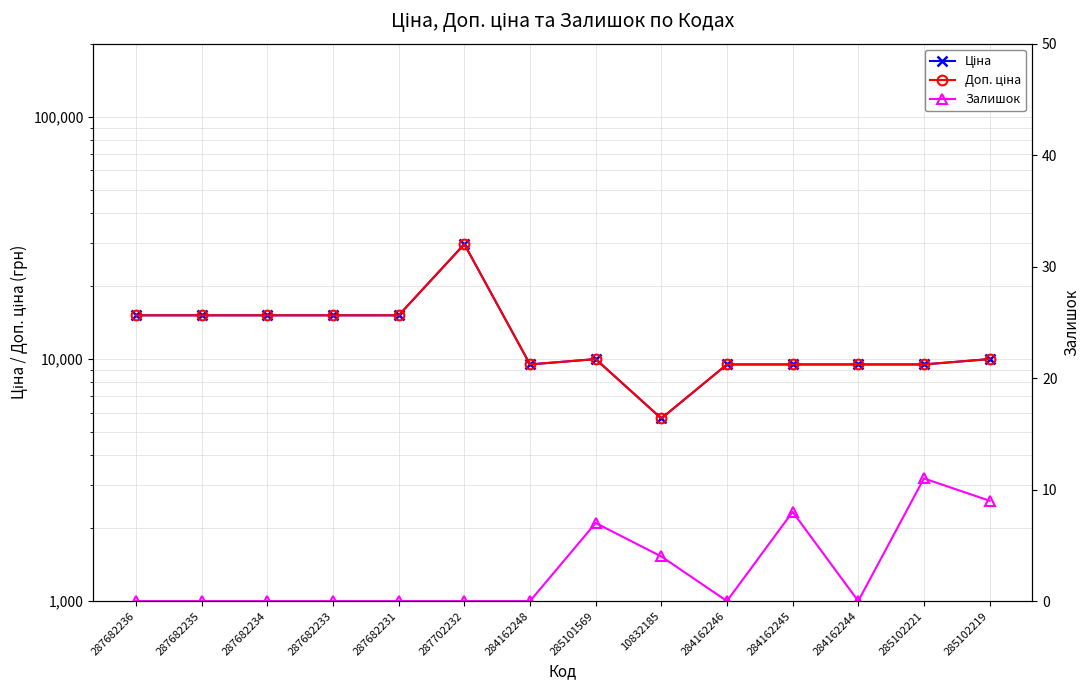

True or false: Залишок and Ціна intersect in this chart.

False